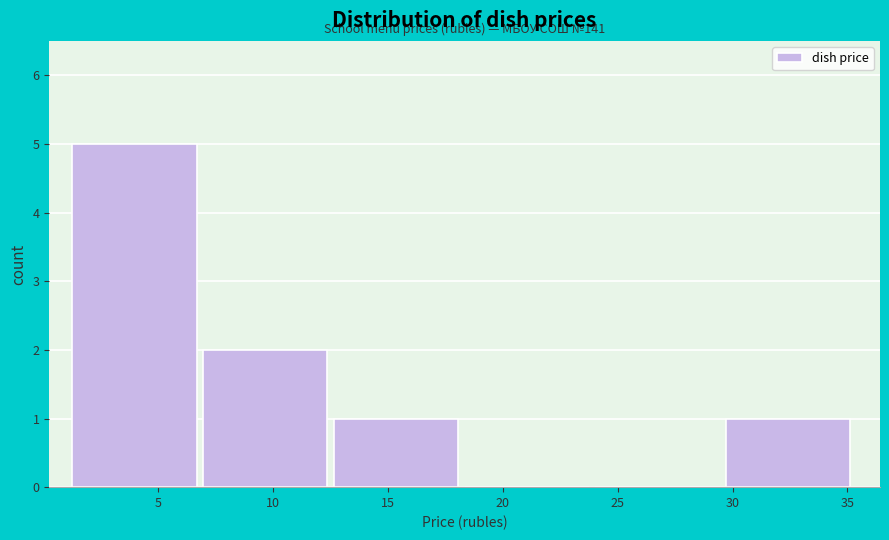

Over which range of the x-axis is the bar tallest?

1.5 to 7.0